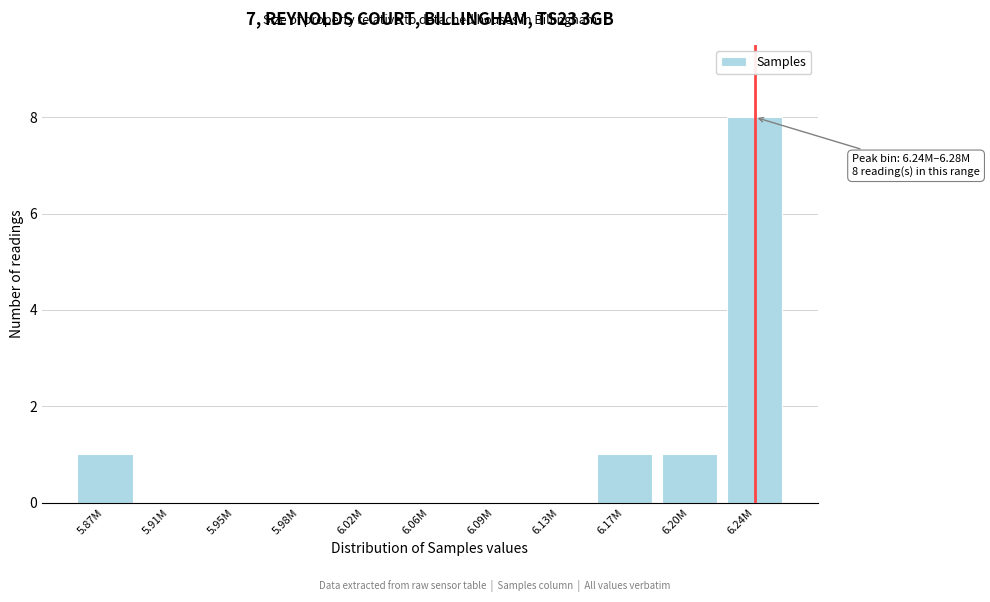

Reading right to left, list all the values displayed in this chart.

6.24M=8	6.20M=1	6.17M=1	6.13M=0	6.09M=0	6.06M=0	6.02M=0	5.98M=0	5.95M=0	5.91M=0	5.87M=1